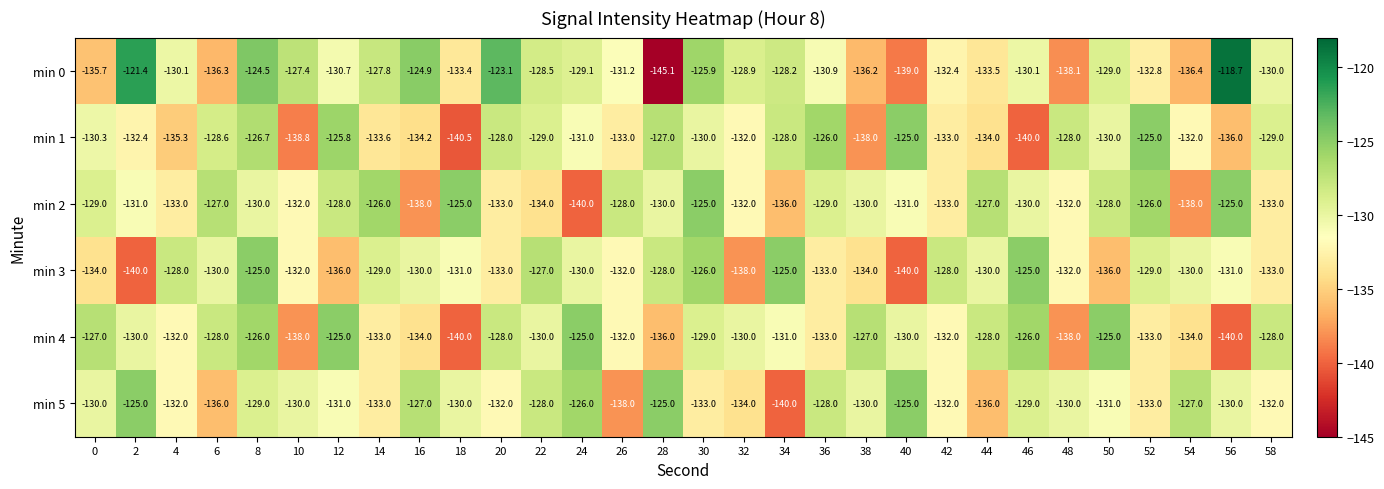

What is the greatest value displayed?

-118.7